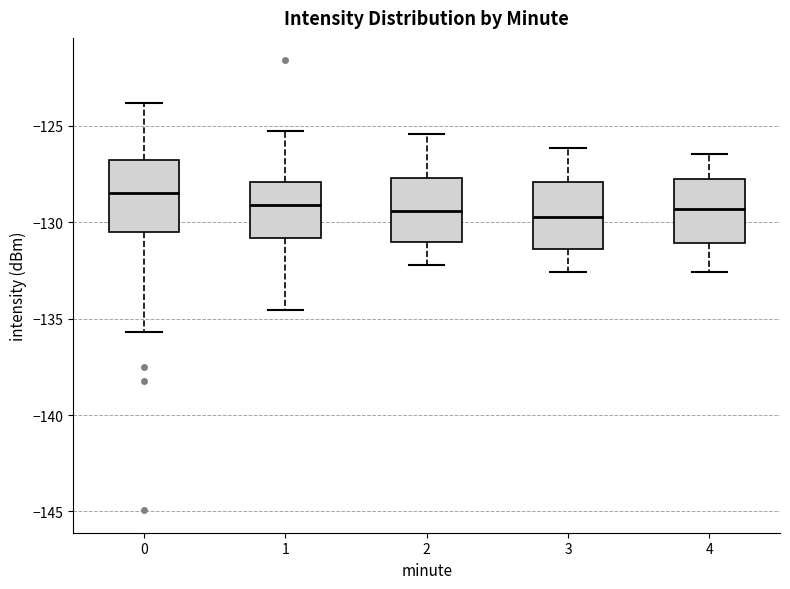

Which box's median line is the highest?

0